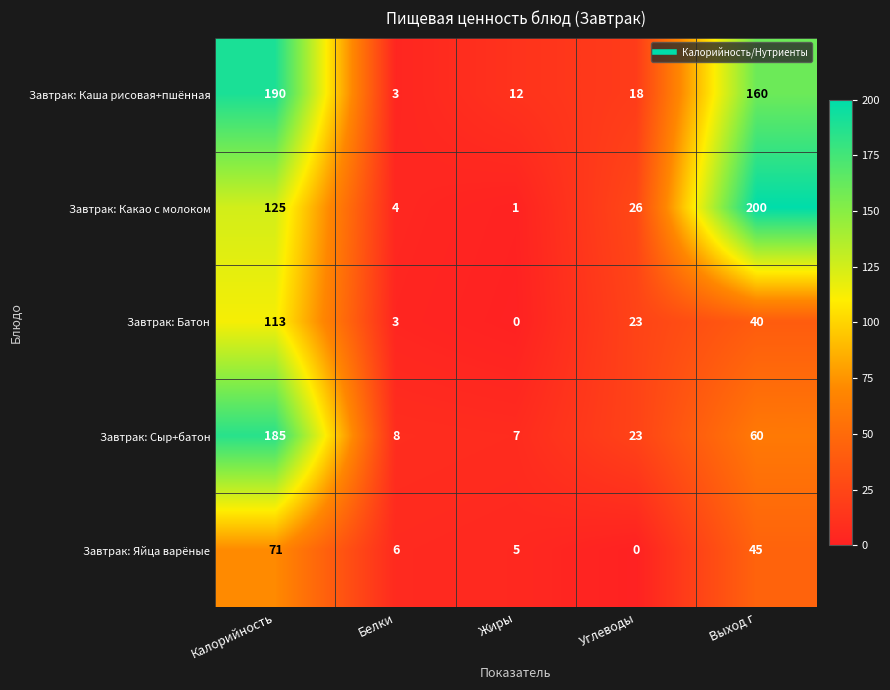

Which series has the largest range (max minus min)?

Завтрак: Какао с молоком